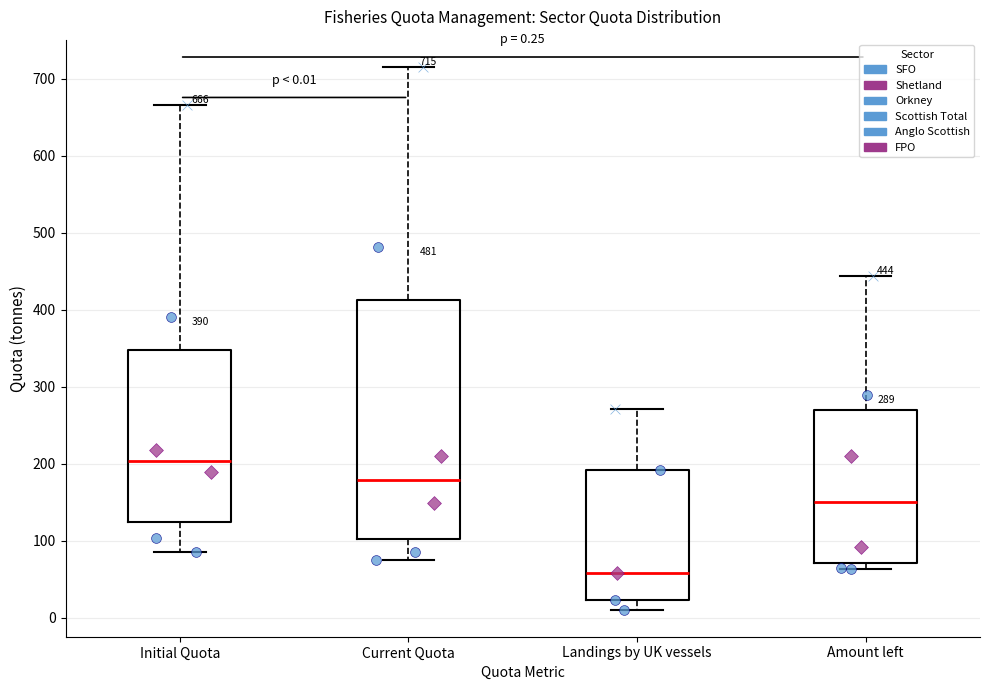

Which box's median line is the highest?

Initial Quota